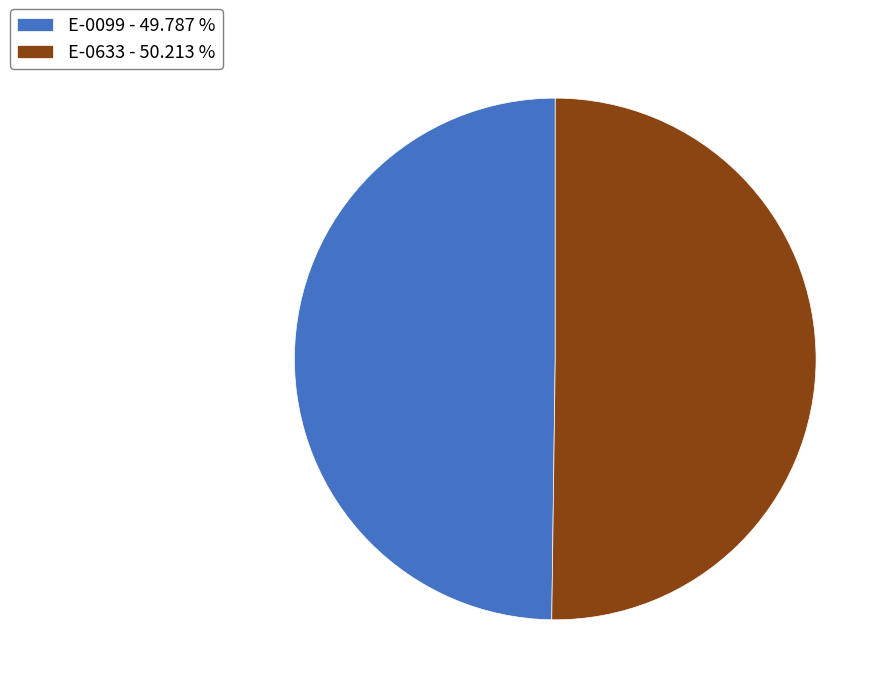

Do E-0633 - 50.213 % and E-0099 - 49.787 % together represent more than half of the pie?

Yes